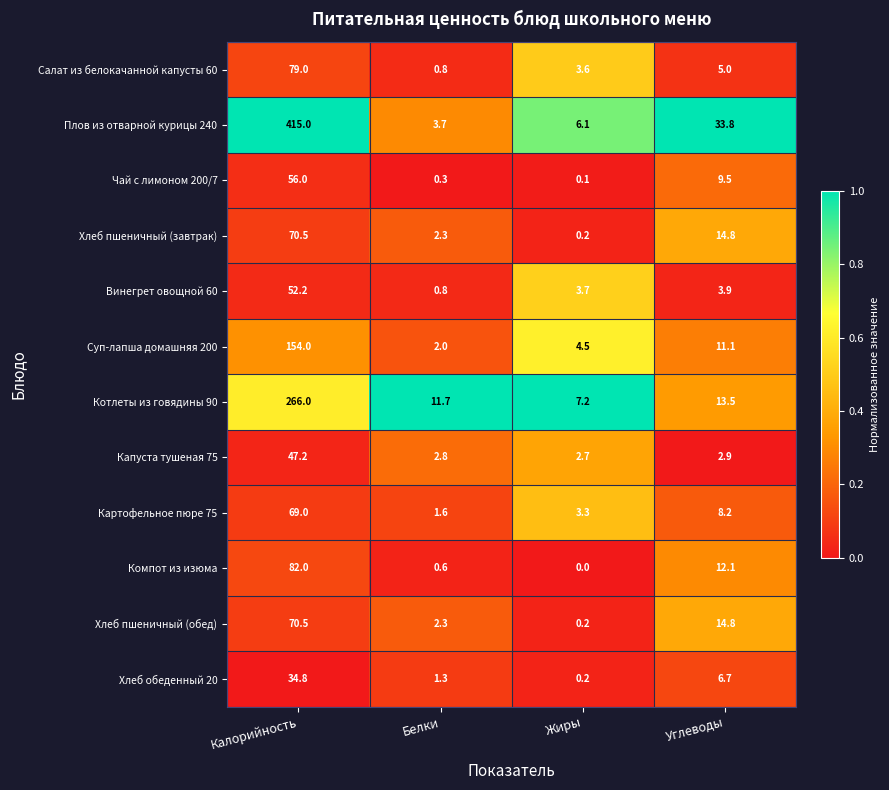

Which series has the widest spread of values?

Плов из отварной курицы 240